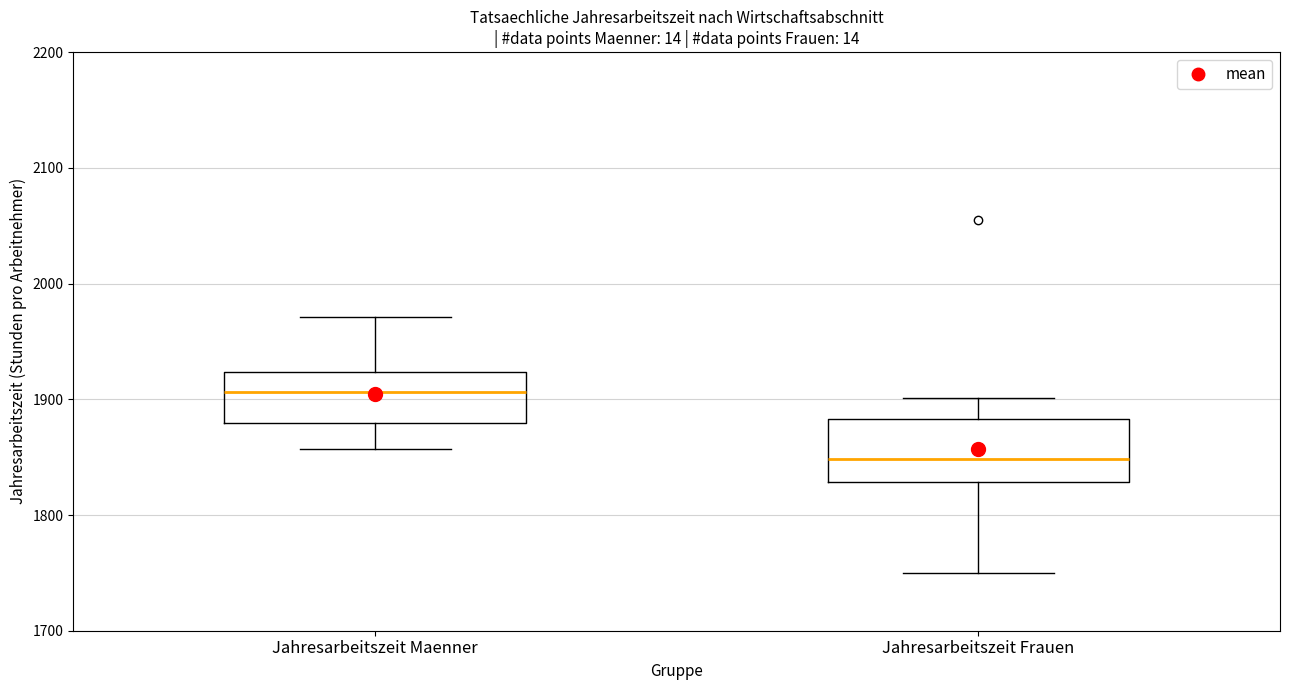

Reading left to right, transcribe this box plot: for each box, give where its median line is, the range the box spans, and where its two whiskers end, as read against the y-axis. The values are not printed on the chart, so give them approximately, as read against the axis.

Jahresarbeitszeit Maenner: median 1910, box 1880 to 1920, whiskers 1860 to 1970
Jahresarbeitszeit Frauen: median 1850, box 1830 to 1880, whiskers 1750 to 1900